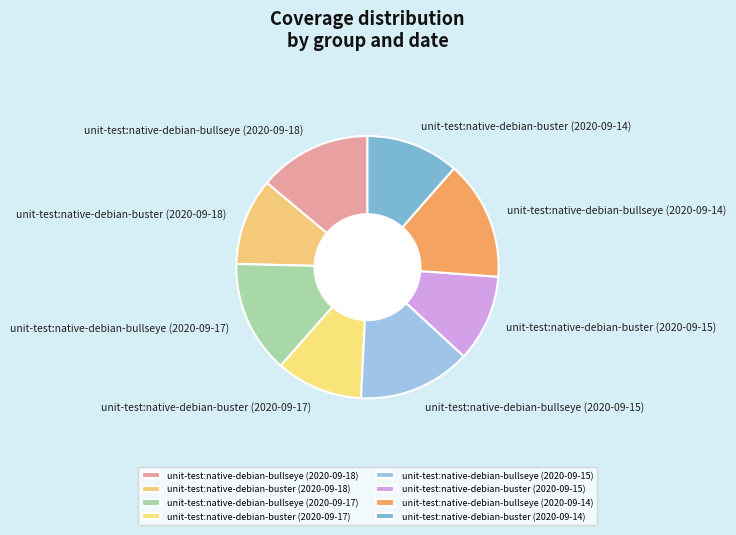

Is there a majority slice in this chart?

No